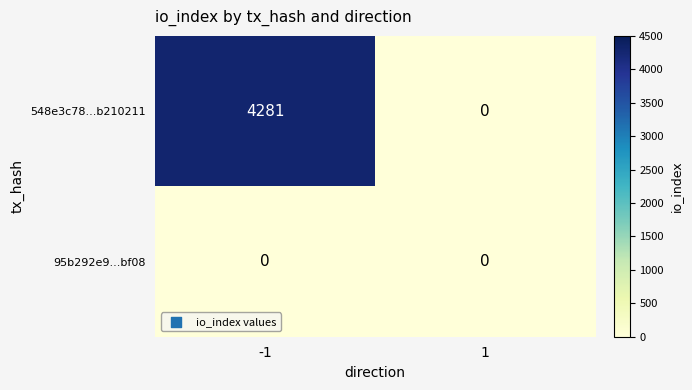

The 95b292e9...bf08 series shows 0 at -1. True or false?

True